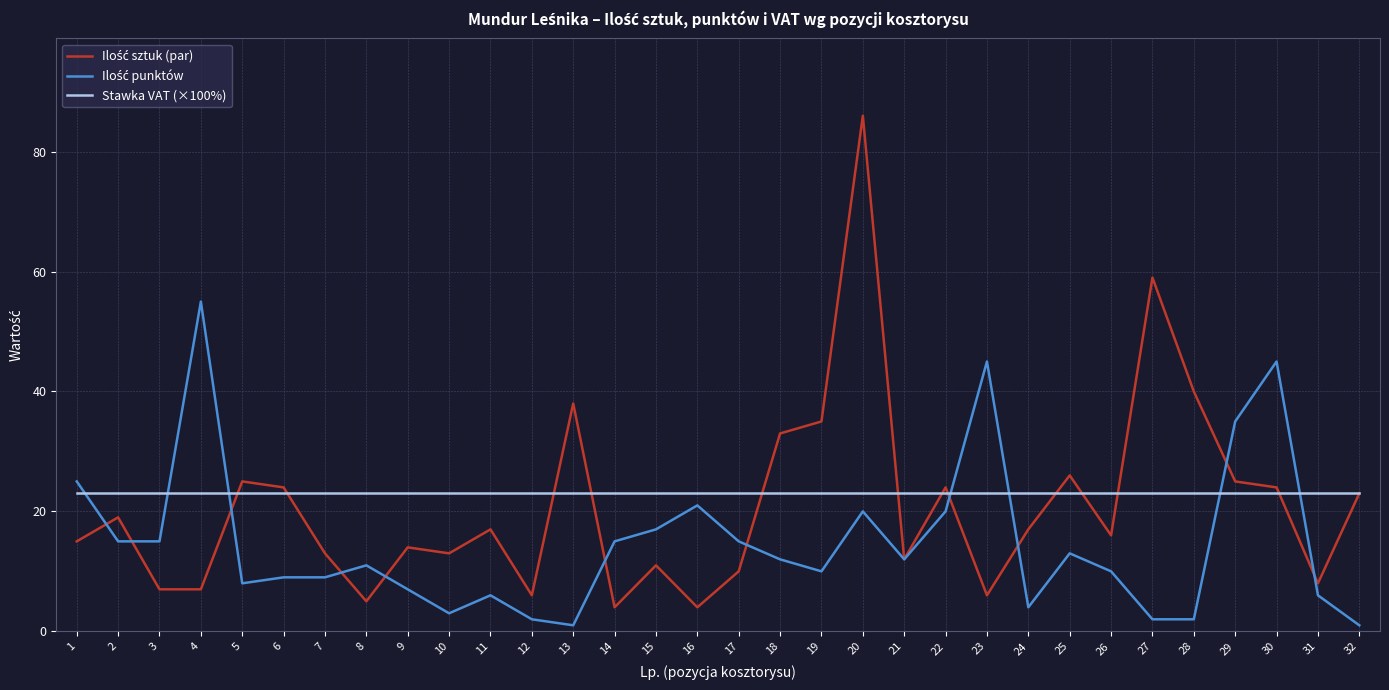

What is the smallest value displayed?

1